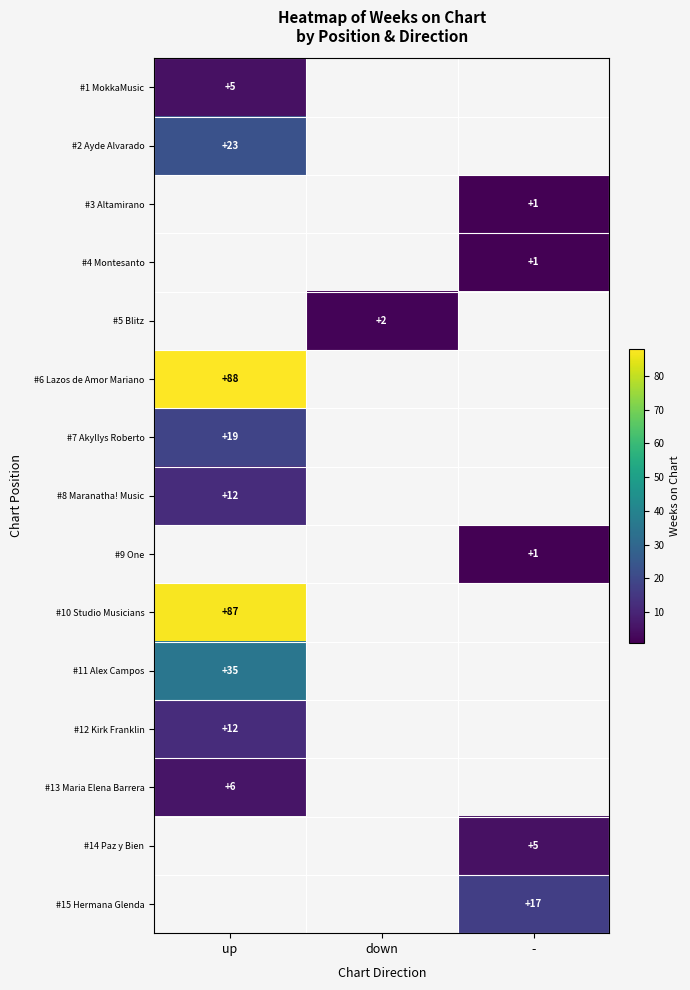

What is the spread (max minus min) of values at up?

83.0